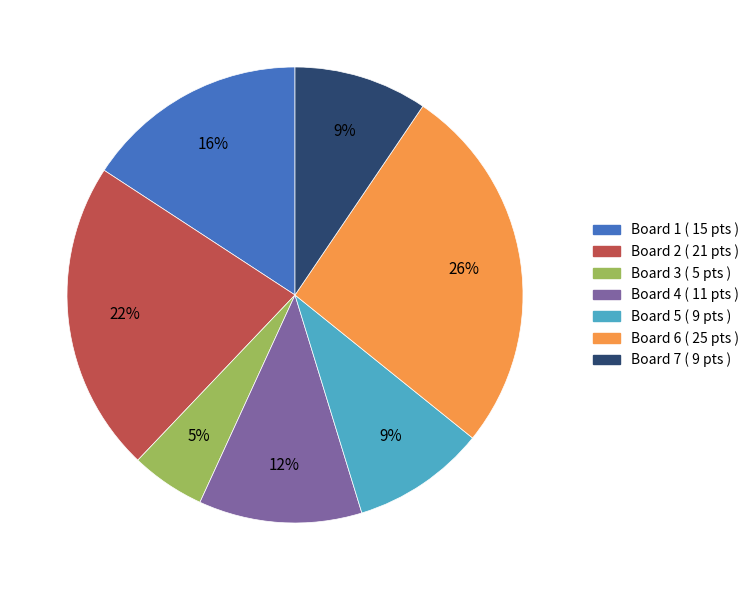

To the nearest percent, what is the difference between the largest and smallest slice percentages?

21%